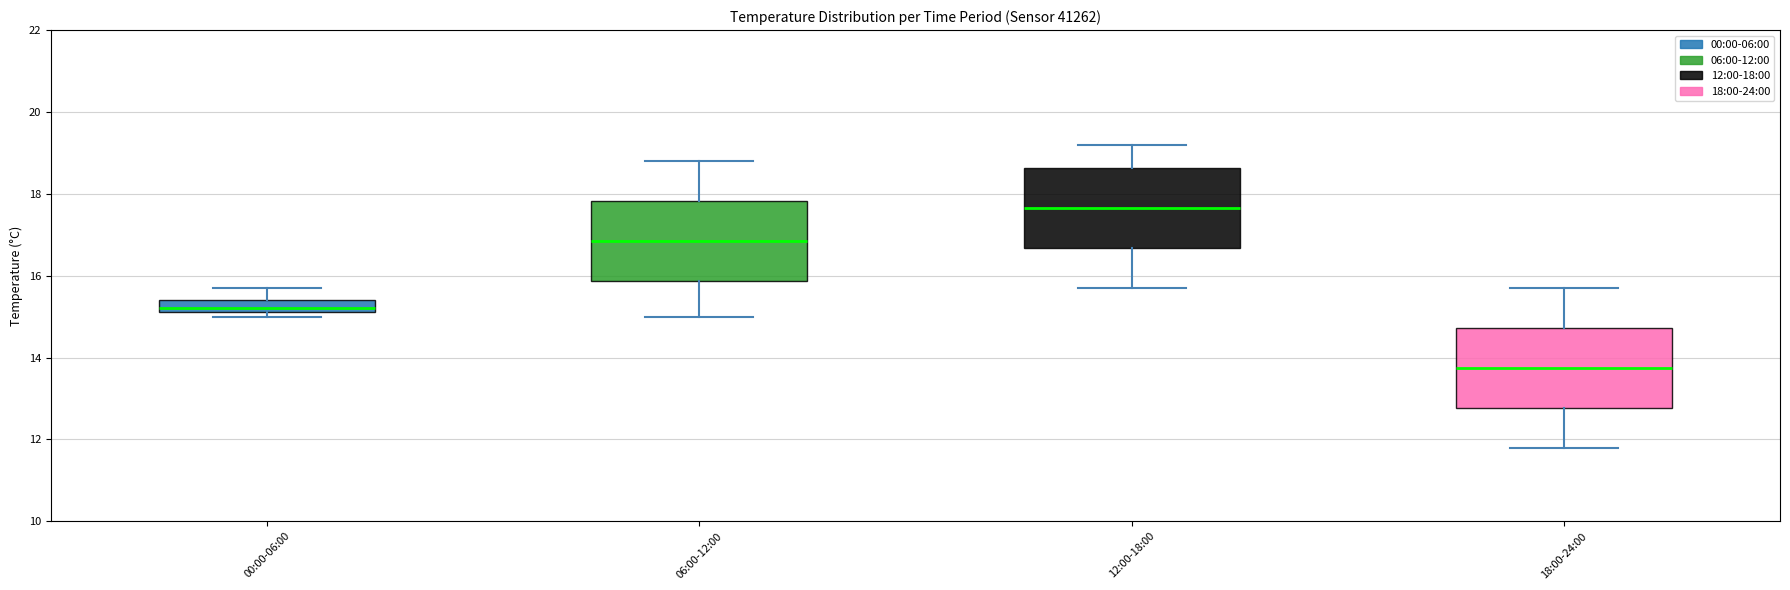

Which box has the highest median line?

12:00-18:00